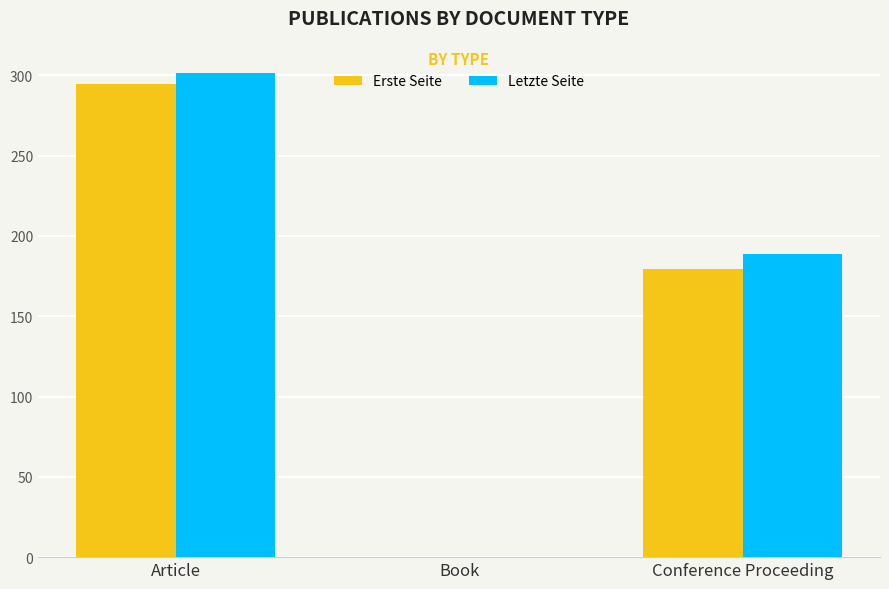

Which category has the highest value in the Erste Seite series?

Article